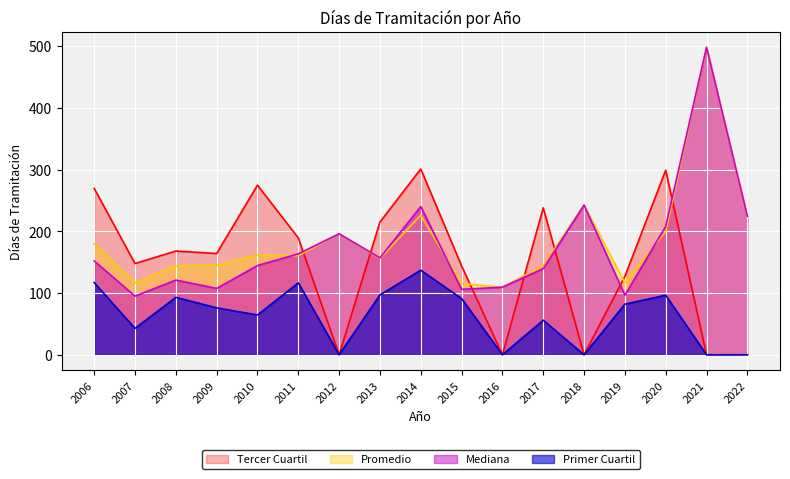

How many values in the Mediana series exceed 152?

8